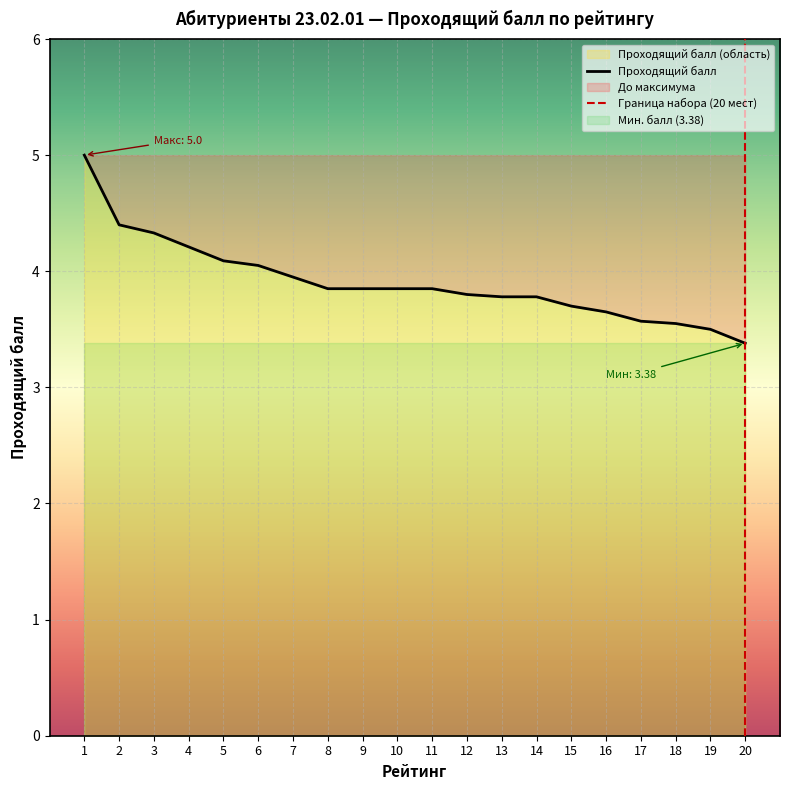

What is the greatest value displayed?

5.0